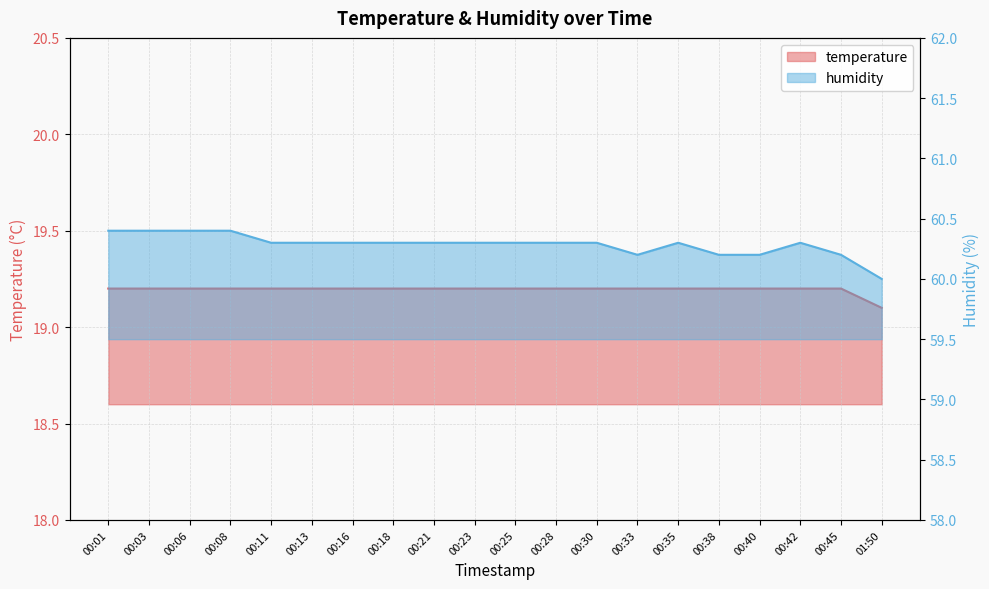

True or false: temperature has more than 2 points higher than both neighbors.

False